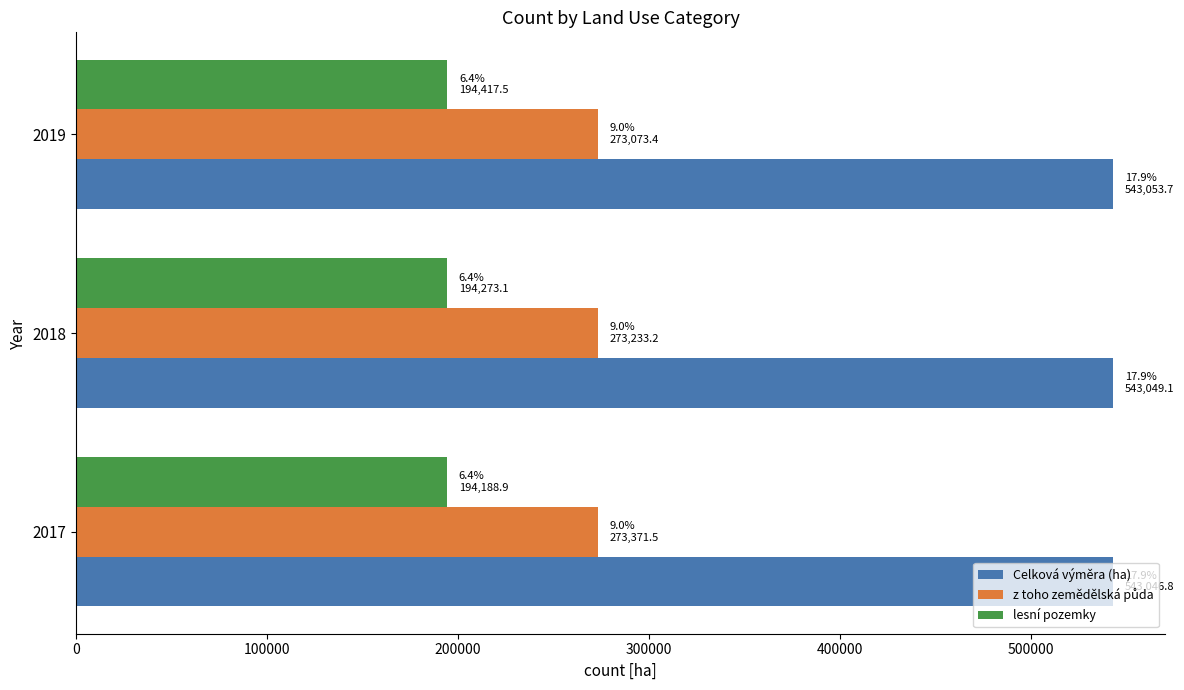

What is the sum of the lesní pozemky values at 2017 and 2018?

388461.9